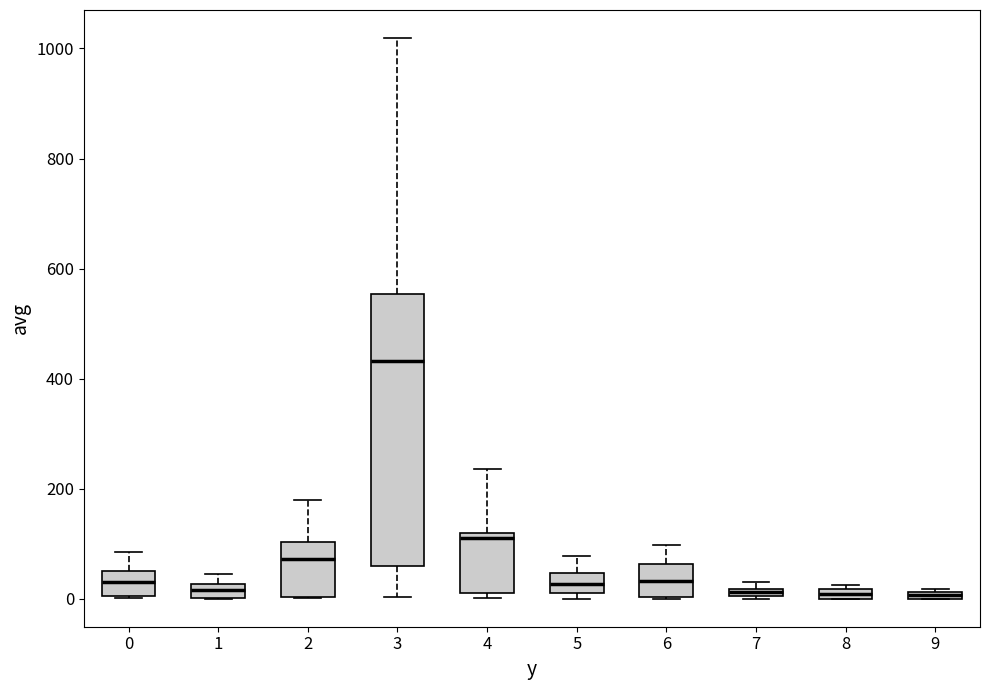

Comparing the boxes themselves (not the whiskers), which one is the tallest?

3